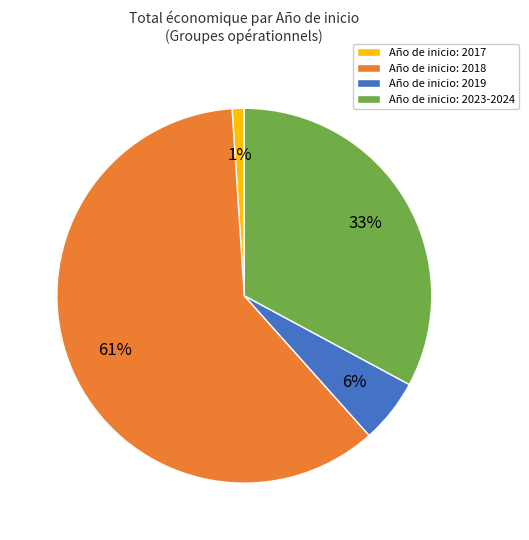

What percentage is the Año de inicio: 2023-2024 slice, to the nearest percent?

33%